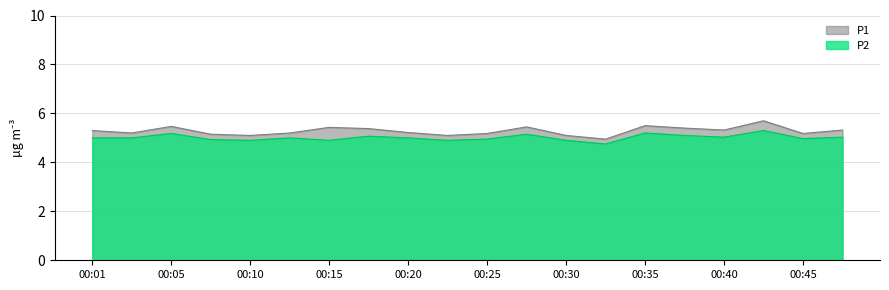

What is the sum of all P2 values?

100.3